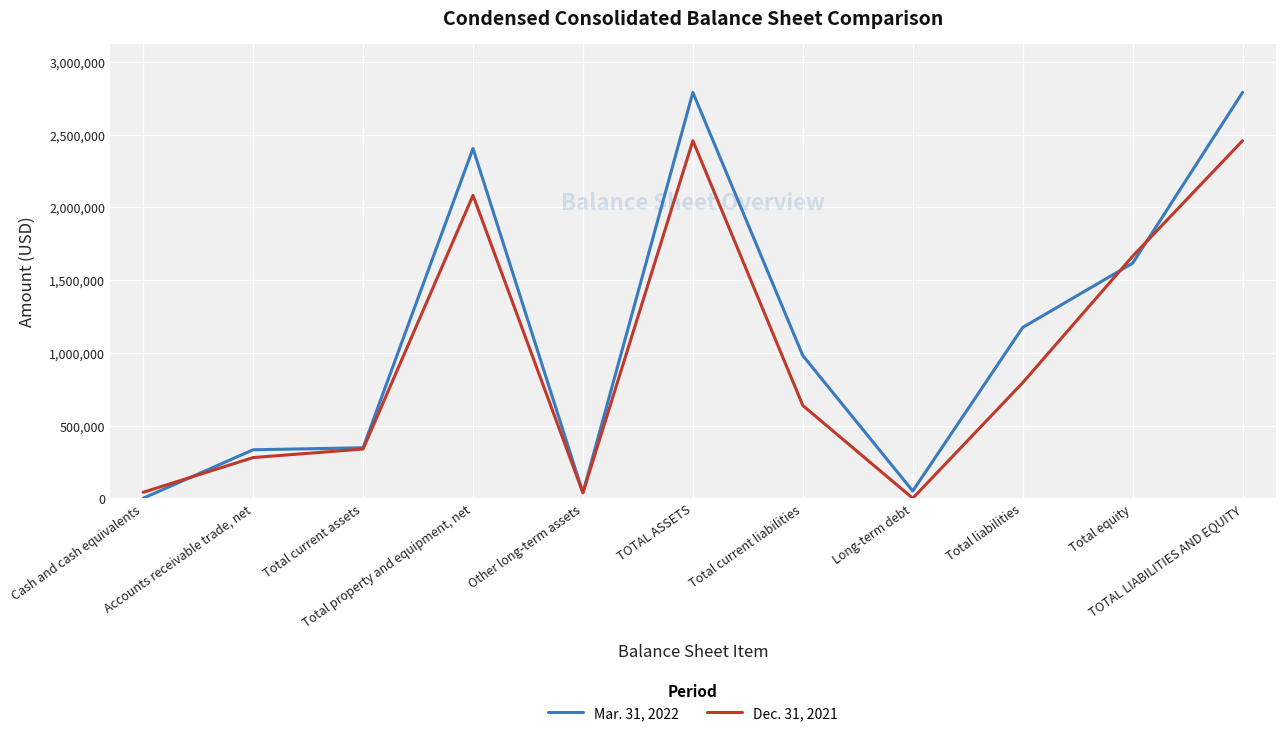

Which series ends up on top after the final intersection of Dec. 31, 2021 and Mar. 31, 2022?

Mar. 31, 2022